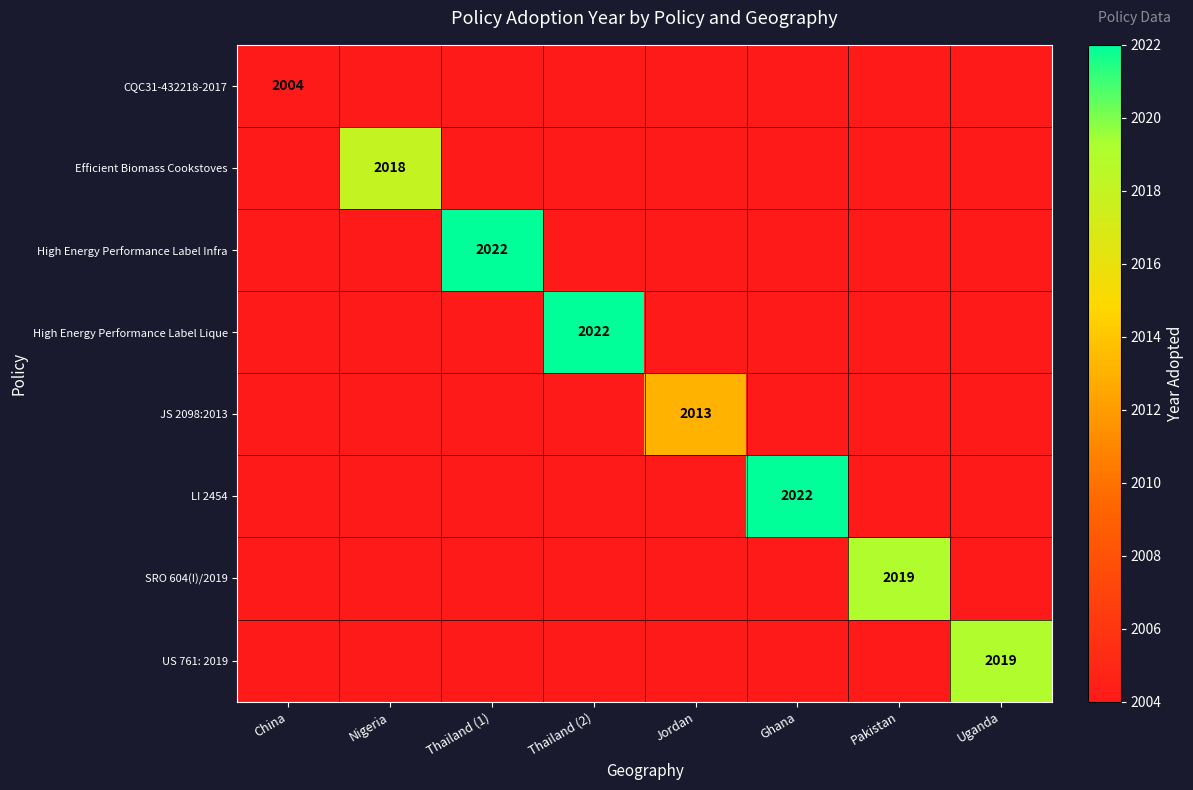

Which category has the lowest value in the CQC31-432218-2017 series?

China